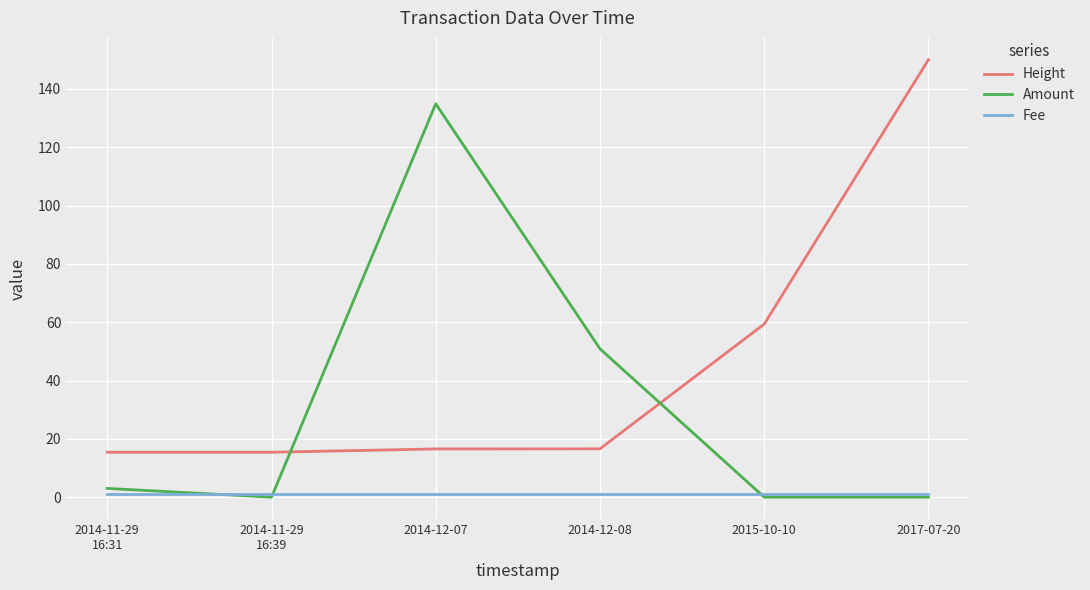

Does the chart have visible grid lines?

Yes